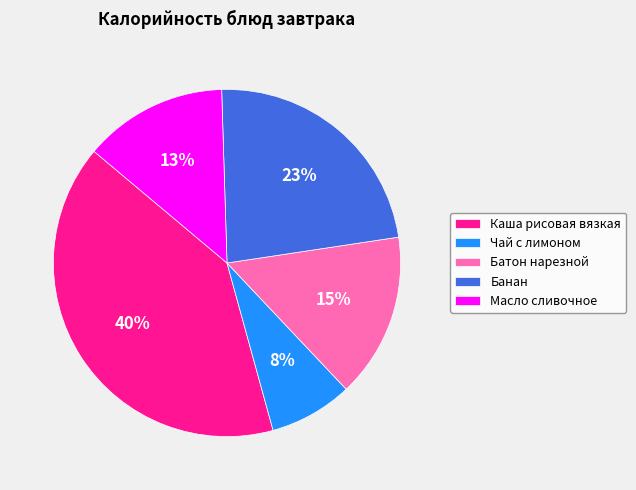

Does any single category account for the majority?

No